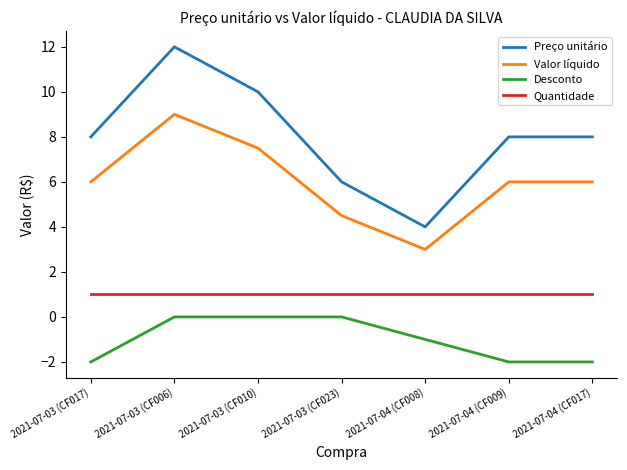

Which series has the widest spread of values?

Preço unitário